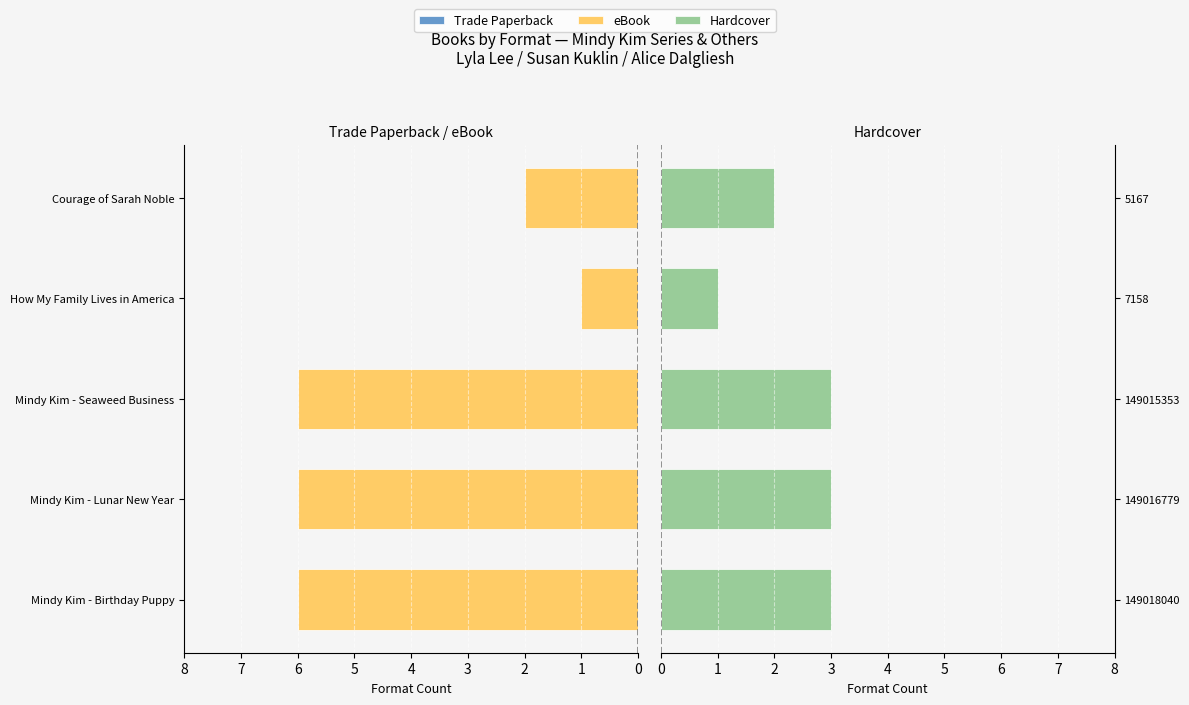

What is the minimum value for eBook?

1